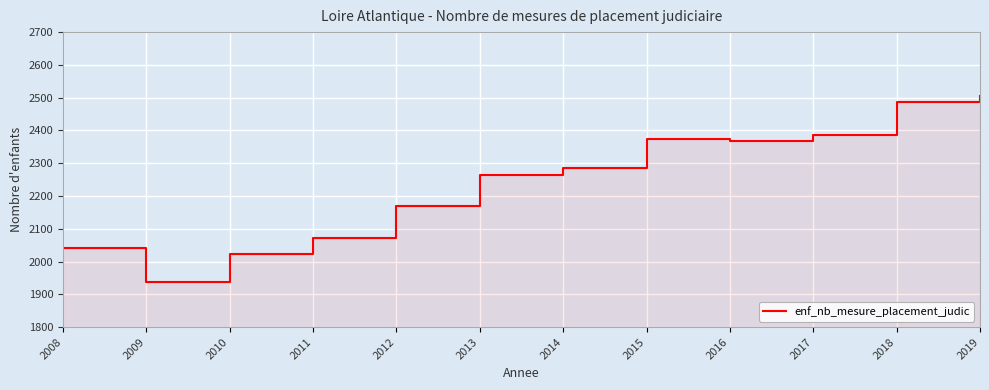

True or false: the data shows 811 at 2009.

False